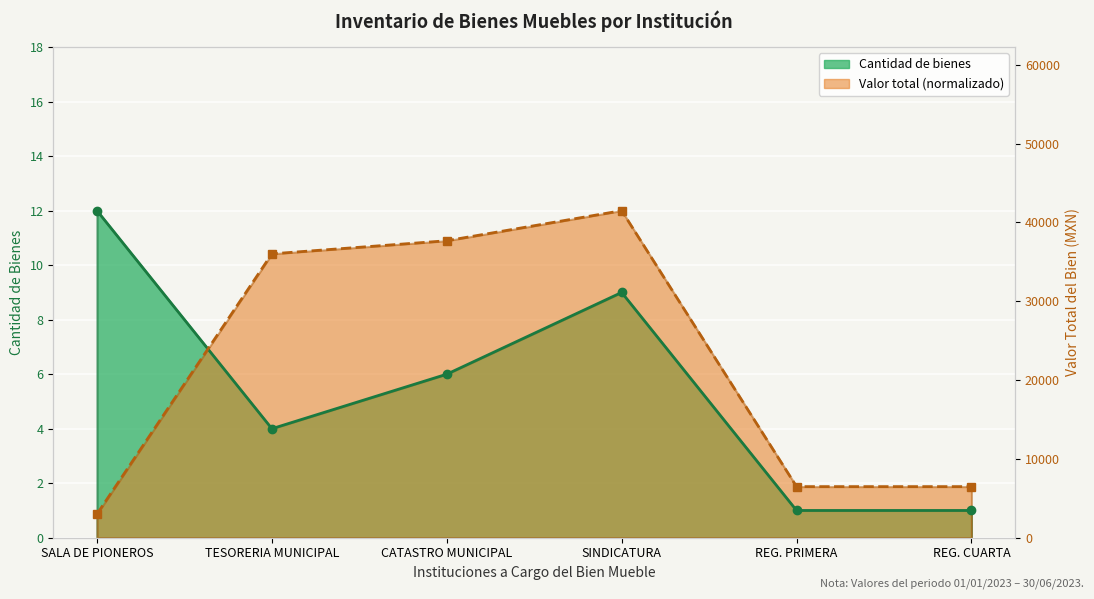

How many points are lower than both their immediate neighbors (excluding endpoints)?

1